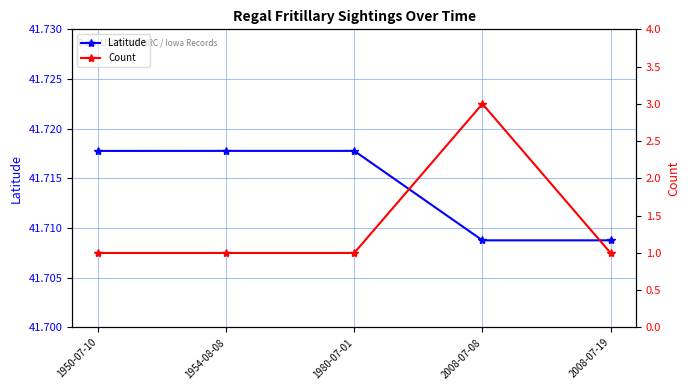

Count the Latitude values in the range 41 to 42.

5